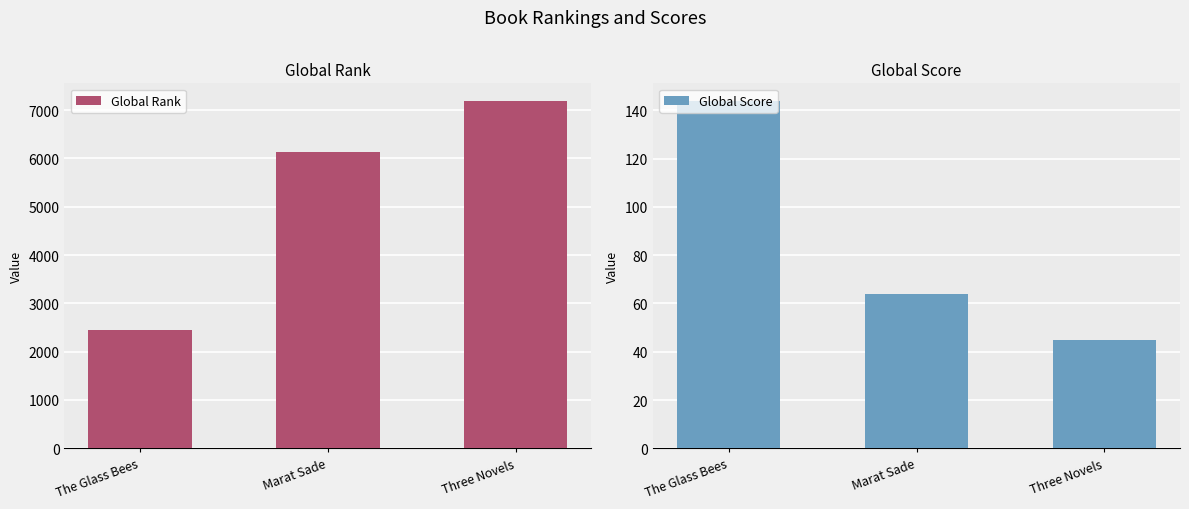

How many bars are there in each group?

2